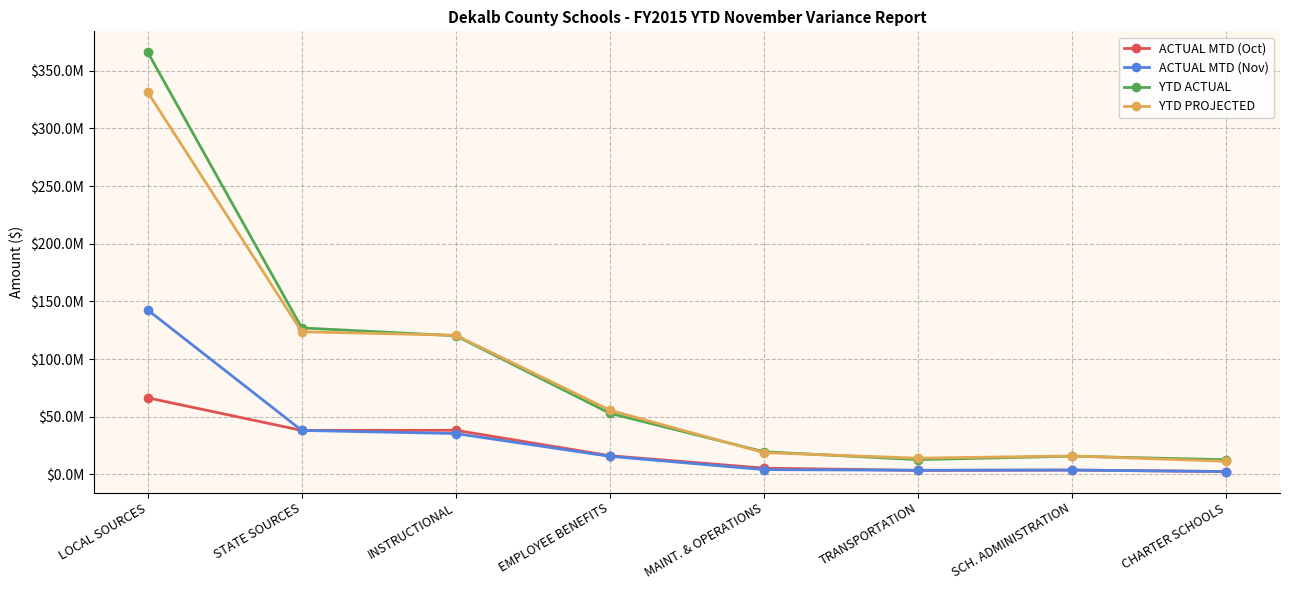

True or false: YTD ACTUAL and ACTUAL MTD (Oct) cross at least once.

False